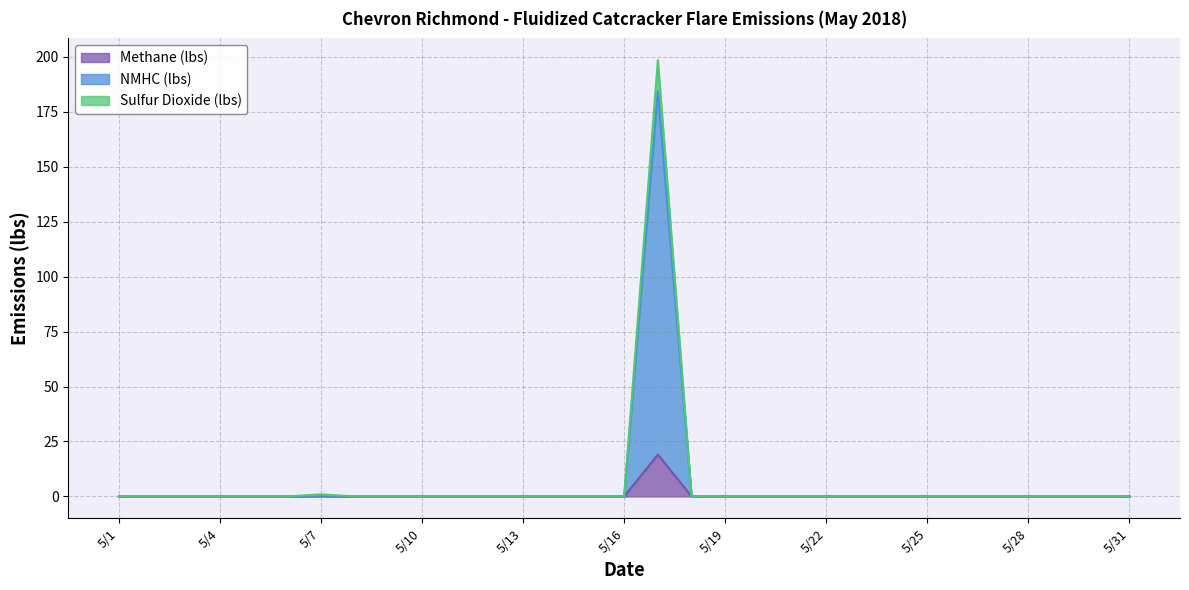

Which category has the highest value in the Methane (lbs) series?

5/17